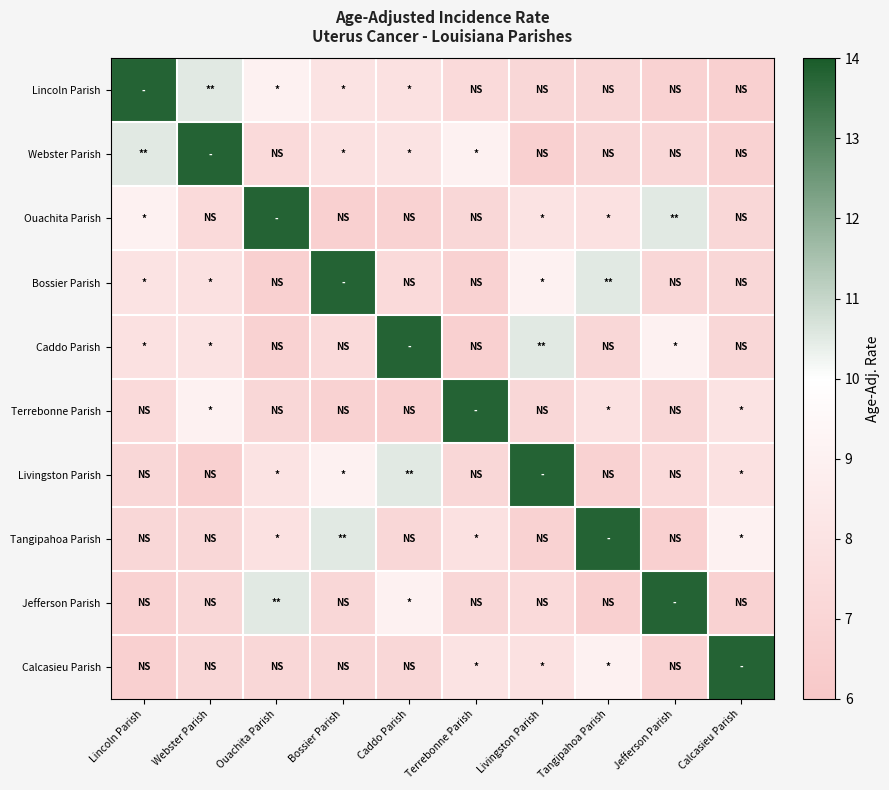

Count the number of categories in the chart.

10